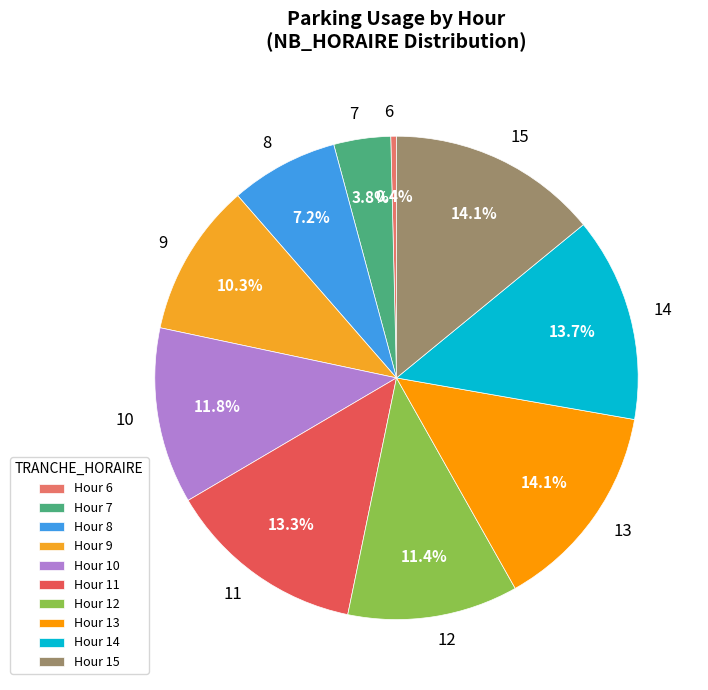

How many segments does this pie chart have?

10